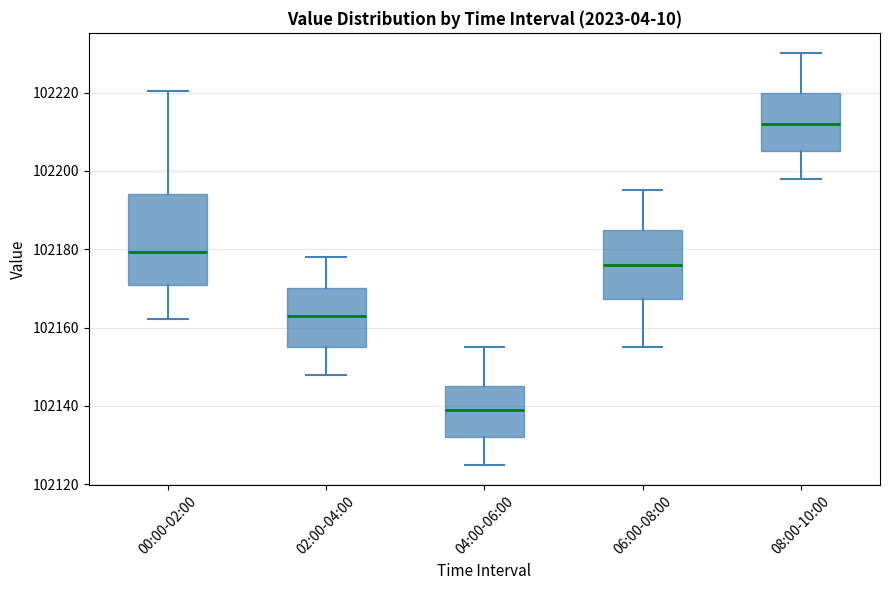

Reading left to right, transcribe this box plot: for each box, give where its median line is, the range the box spans, and where its two whiskers end, as read against the y-axis. The values are not printed on the chart, so give them approximately, as read against the axis.

00:00-02:00: median 102180, box 102170 to 102194, whiskers 102162 to 102220
02:00-04:00: median 102164, box 102156 to 102170, whiskers 102148 to 102178
04:00-06:00: median 102140, box 102132 to 102146, whiskers 102126 to 102156
06:00-08:00: median 102176, box 102168 to 102186, whiskers 102156 to 102196
08:00-10:00: median 102212, box 102206 to 102220, whiskers 102198 to 102230